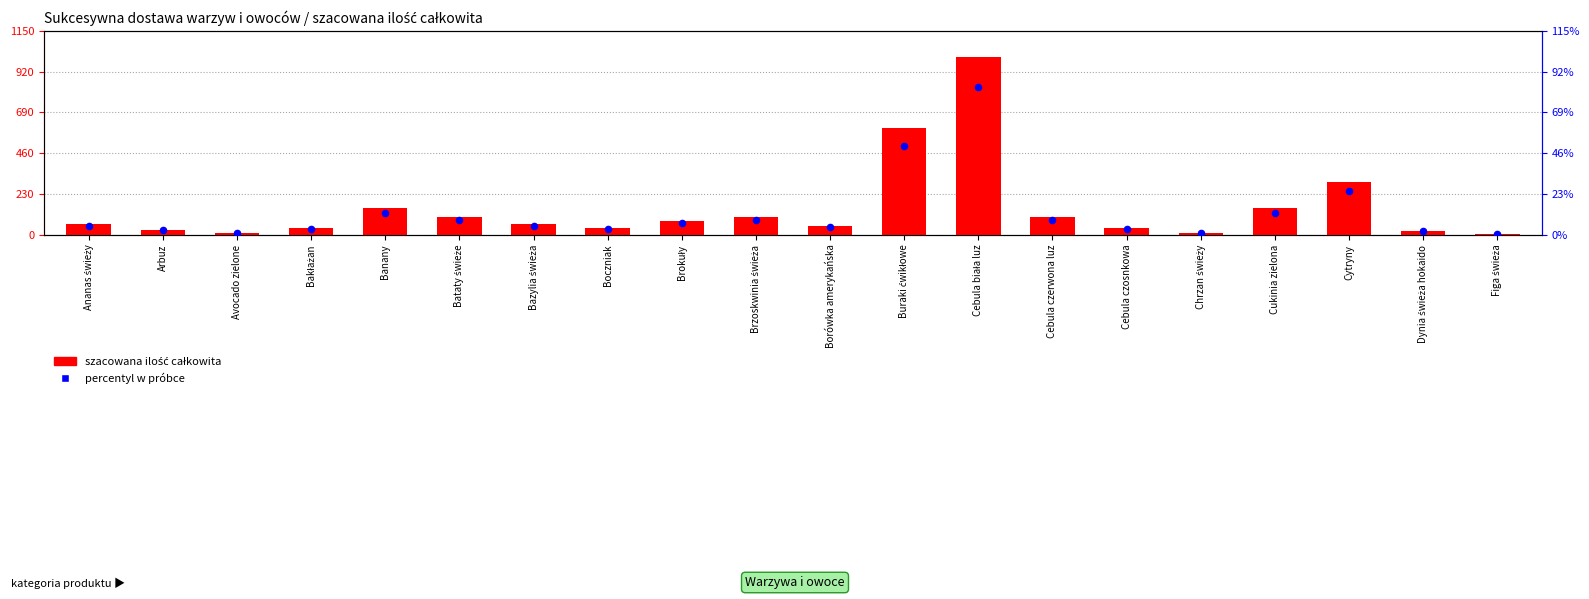

Which series has the largest total across all categories?

szacowana ilość całkowita